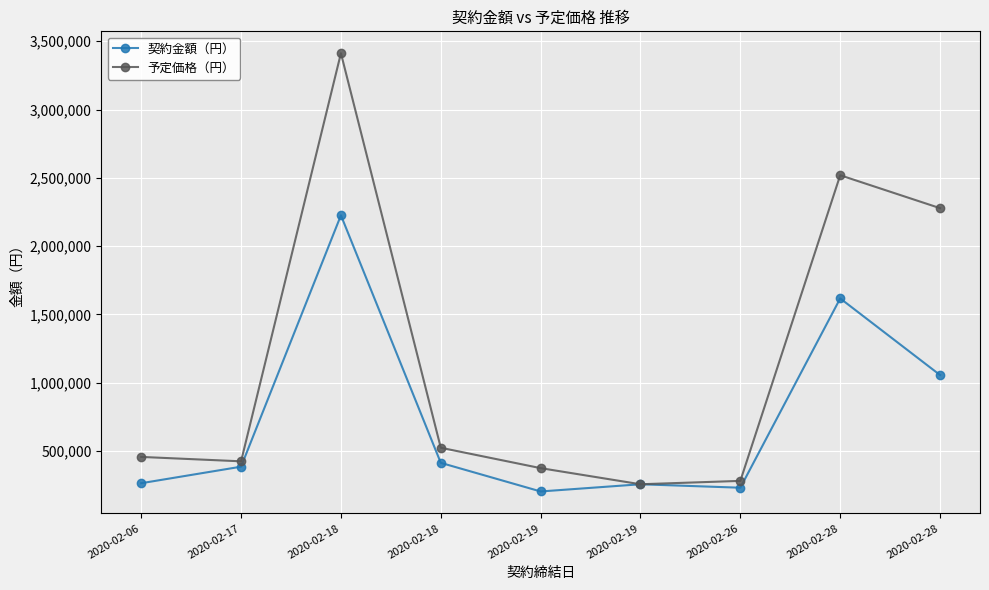

What are all the series names shown in the legend?

契約金額（円）, 予定価格（円）